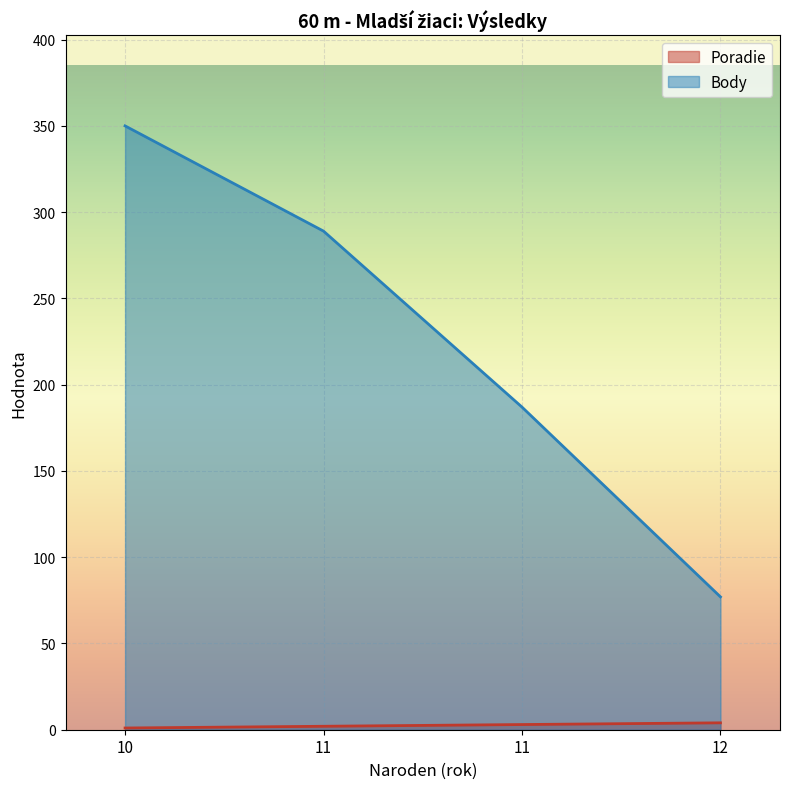

The Poradie series shows 1 at 11. True or false?

False